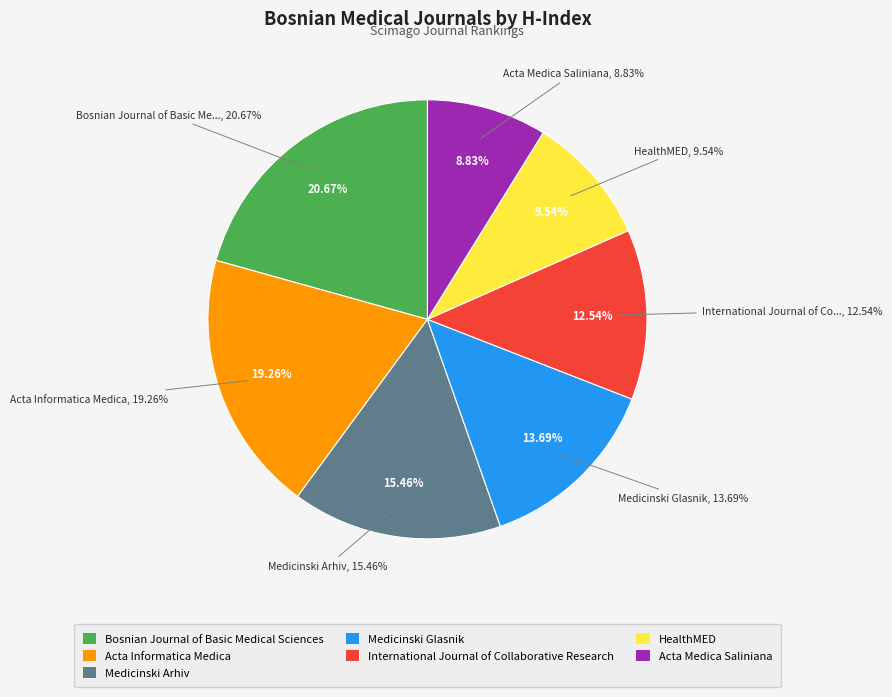

Is Medicinski Glasnik the majority of the pie?

No